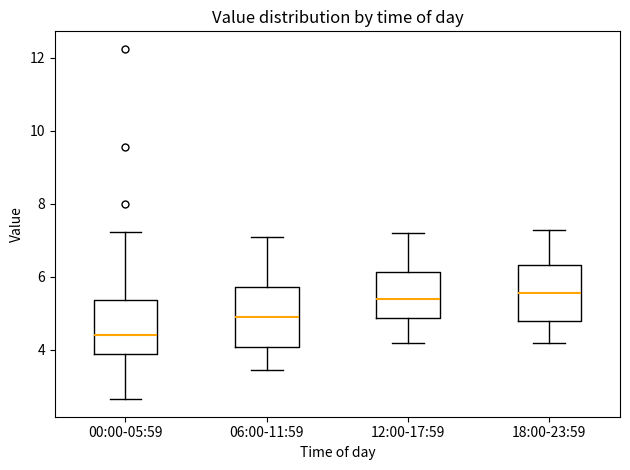

Where does the lower whisker of the box for 06:00-11:59 end on the y-axis? The values are not printed on the chart, so give them approximately, as read against the axis.

3.4